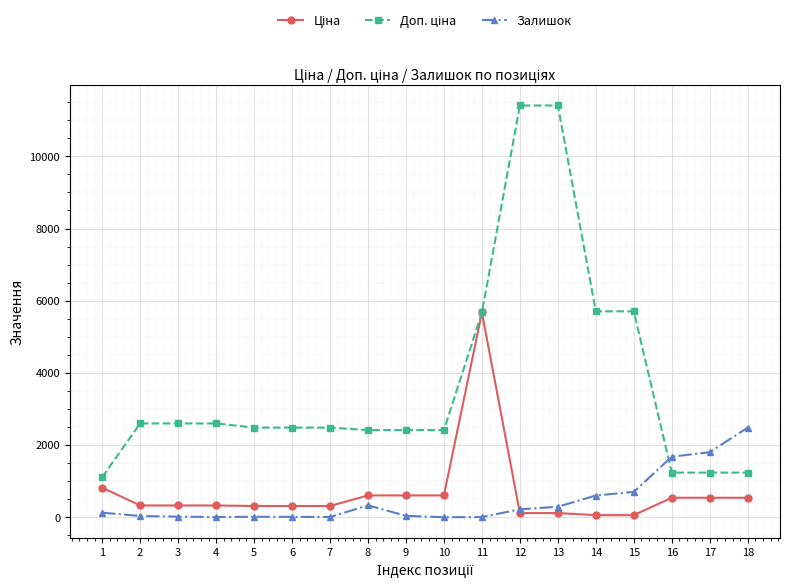

True or false: Залишок has more than 1 points higher than both neighbors.

True